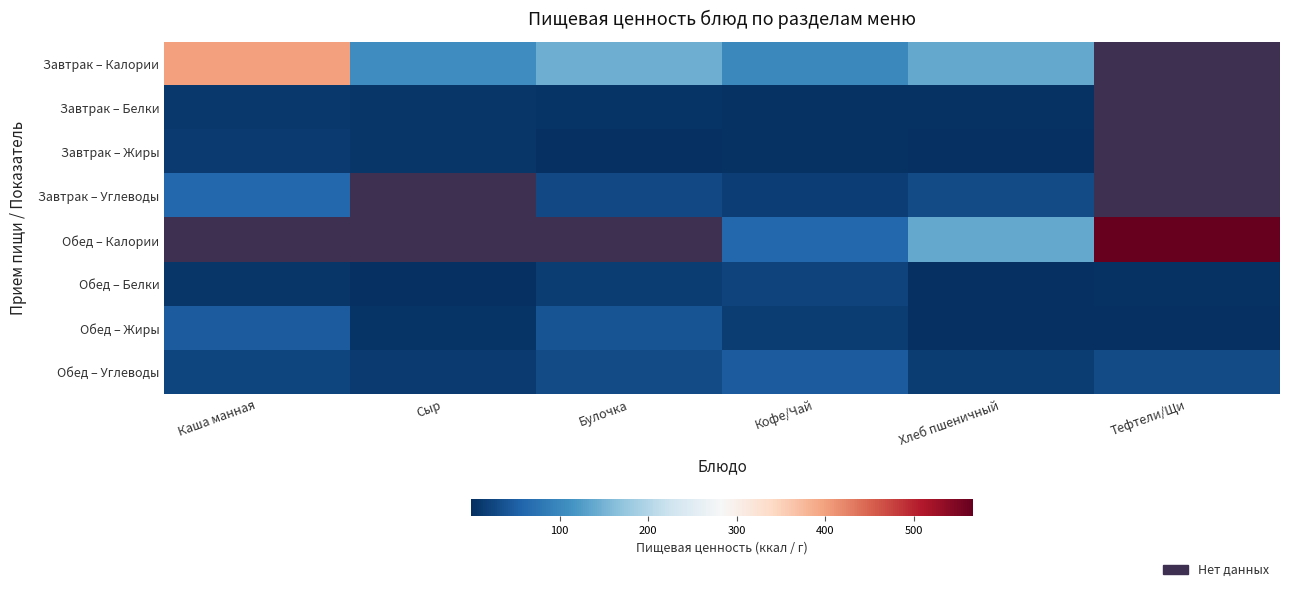

What is the total value across all series at Хлеб пшеничный?

324.6